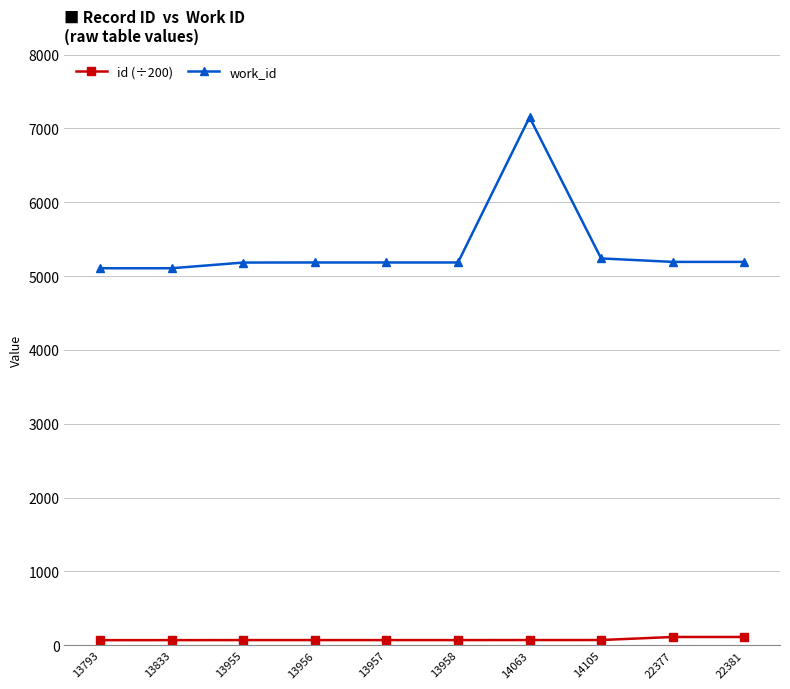

List the series in order of their peak value, highest first.

work_id, id (÷200)